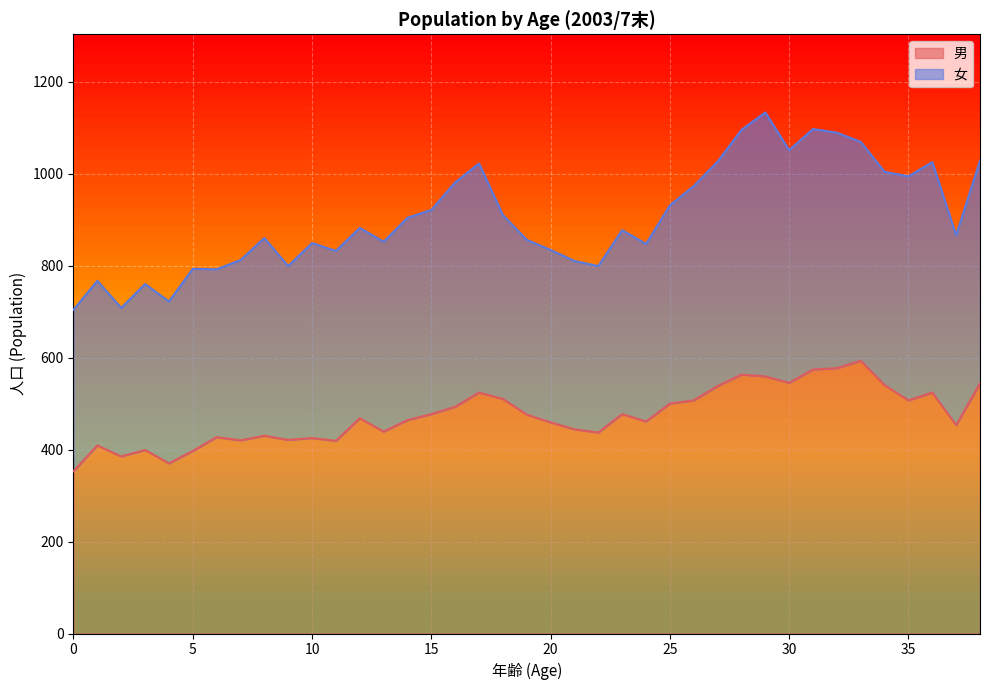

How many categories are shown in the chart?

39